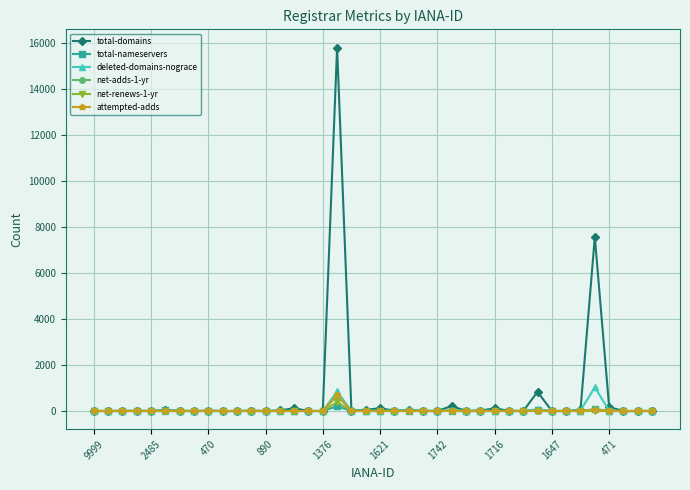

True or false: deleted-domains-nograce has more than 1 points higher than both neighbors.

True